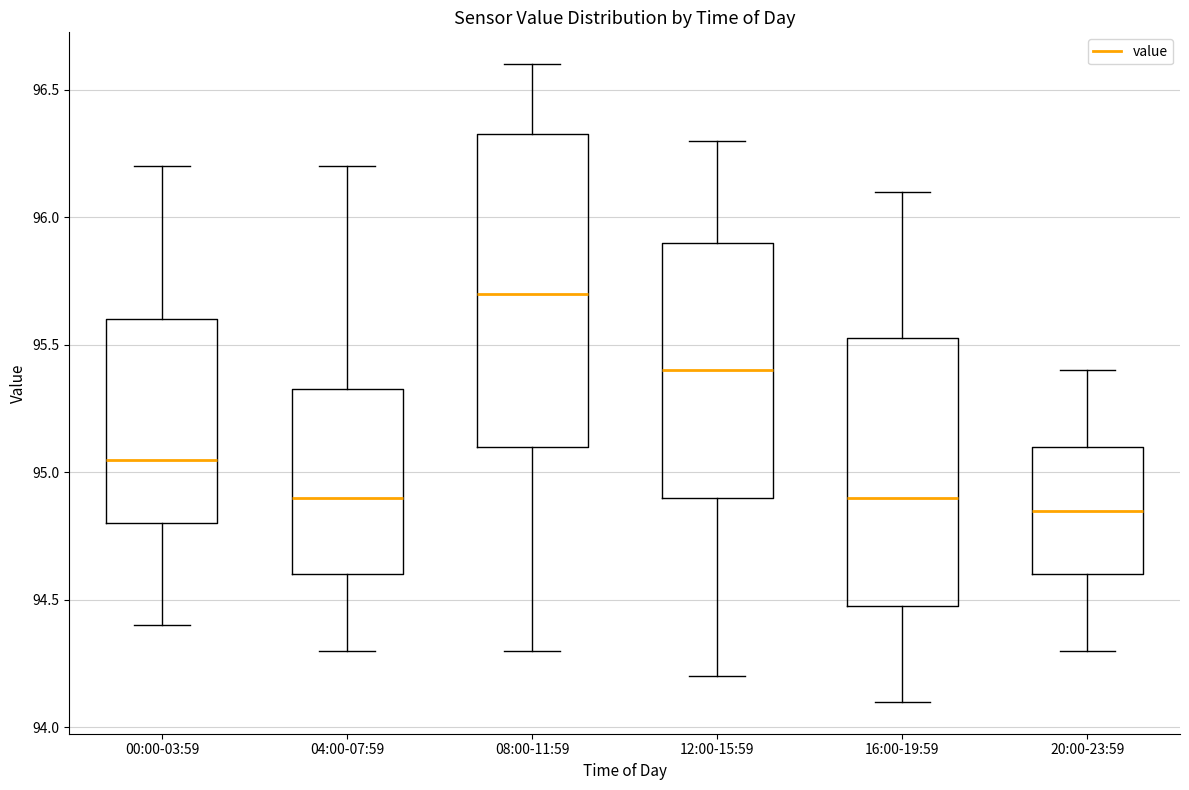

Where does the upper whisker of the box for 16:00-19:59 end on the y-axis? The values are not printed on the chart, so give them approximately, as read against the axis.

96.10